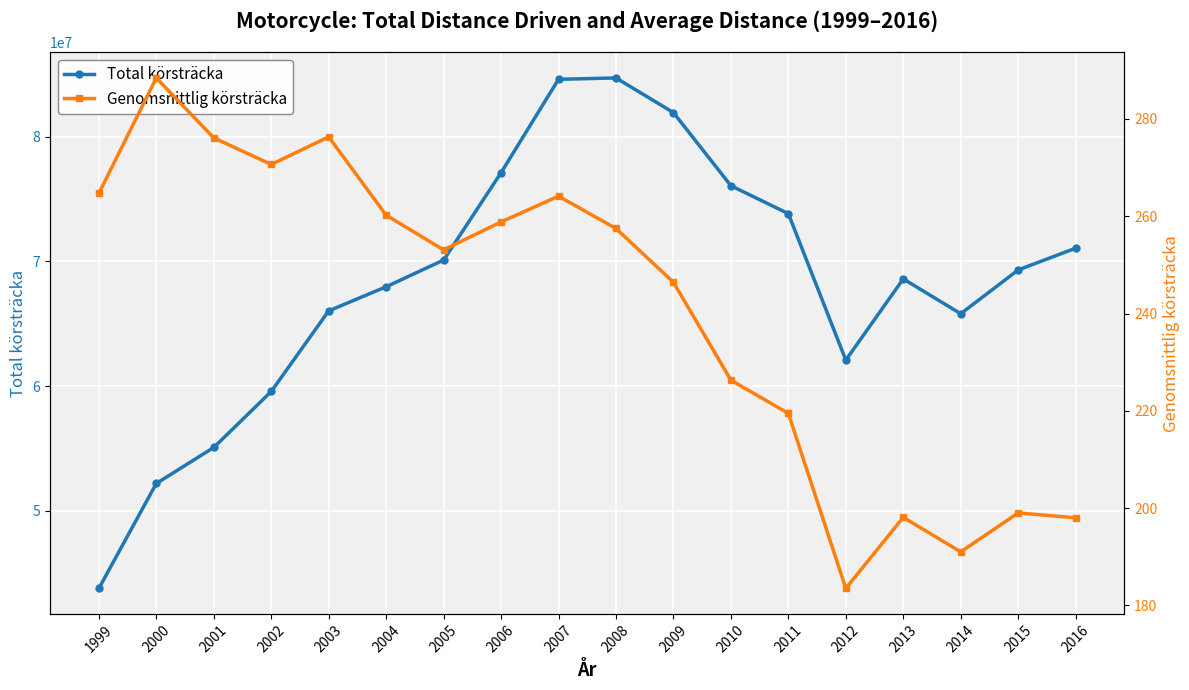

Read the Genomsnittlig körsträcka value at 2002.

270.6